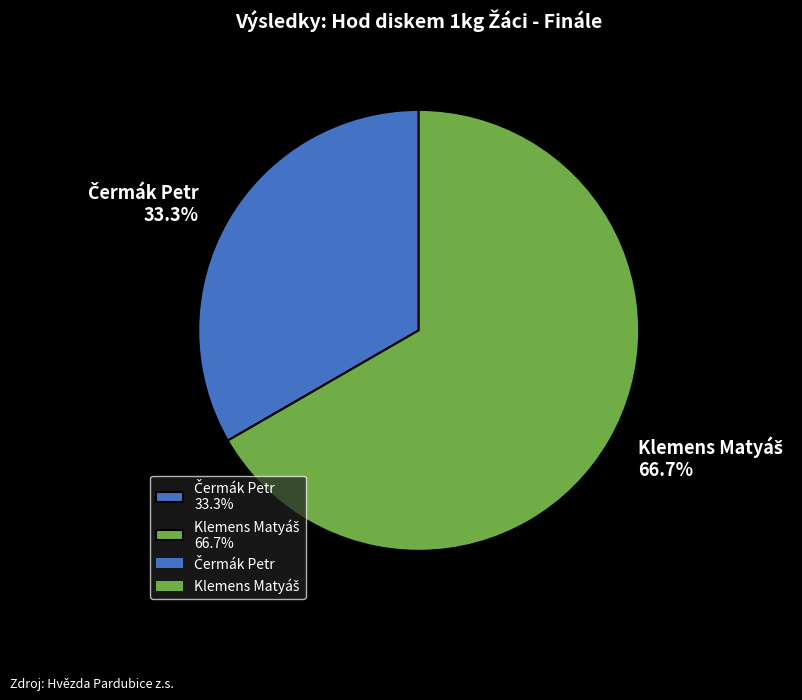

Is there any slice that represents more than half of the pie?

Yes